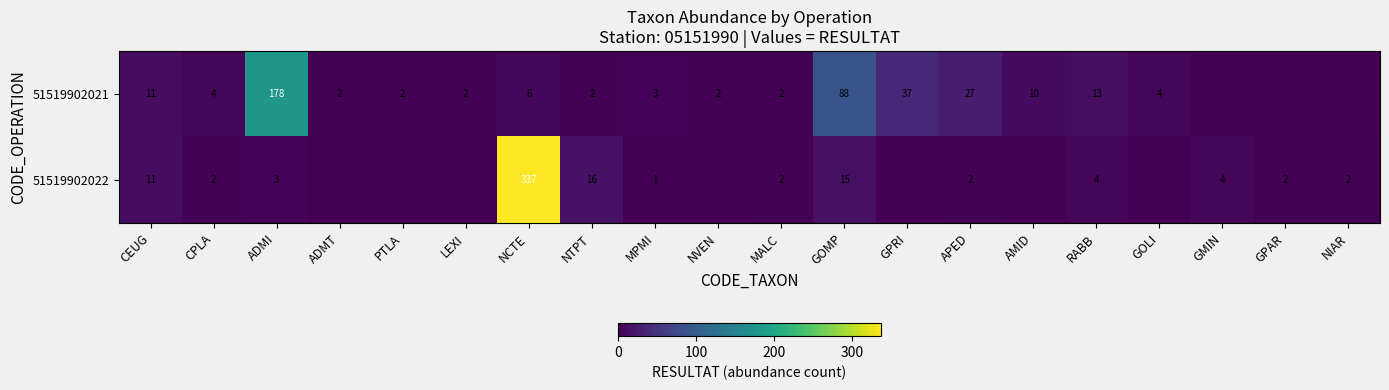

What is the total value across all series at MALC?

4